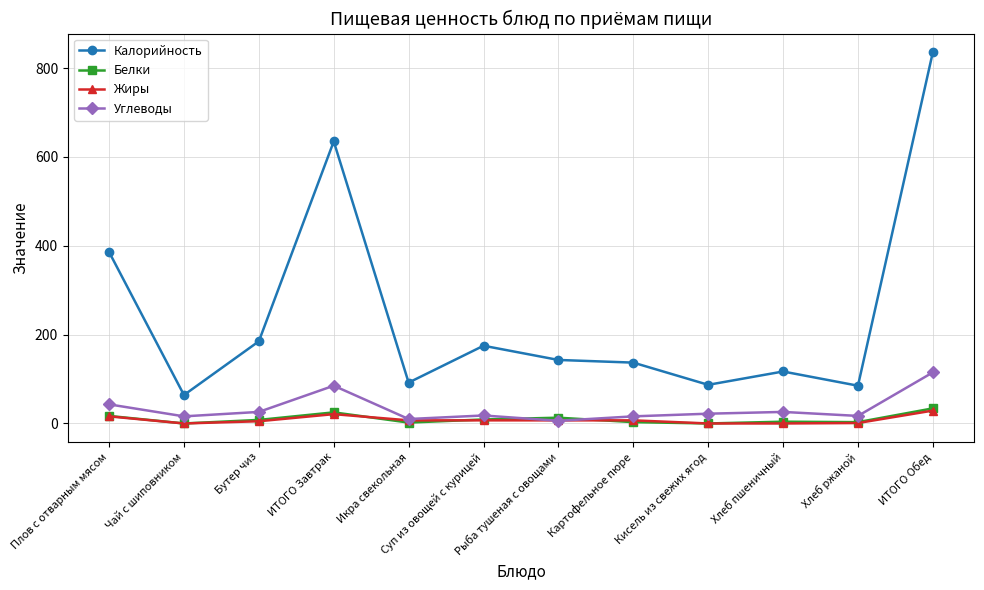

What value does the Белки series have at ИТОГО Обед?

34